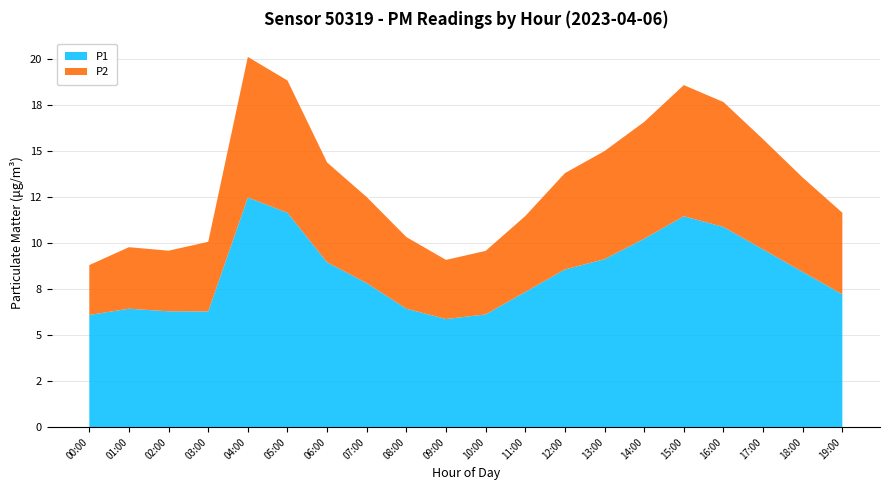

Reading left to right, extract all data points from this chart.

P1: 6.1	6.4	6.3	6.3	12.5	11.6	8.9	7.8	6.4	5.9	6.1	7.3	8.6	9.1	10.2	11.4	10.9	9.7	8.4	7.2
P2: 2.7	3.3	3.3	3.8	7.6	7.2	5.4	4.7	3.9	3.2	3.5	4.1	5.2	5.9	6.3	7.1	6.8	6.0	5.1	4.4